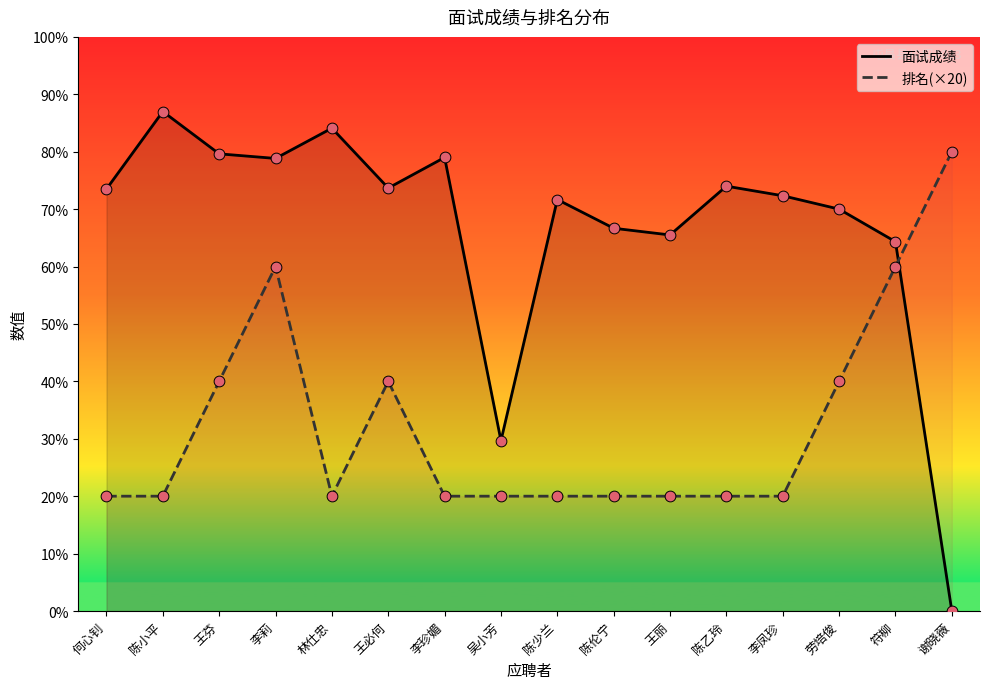

Which series has the widest spread of Y values?

面试成绩